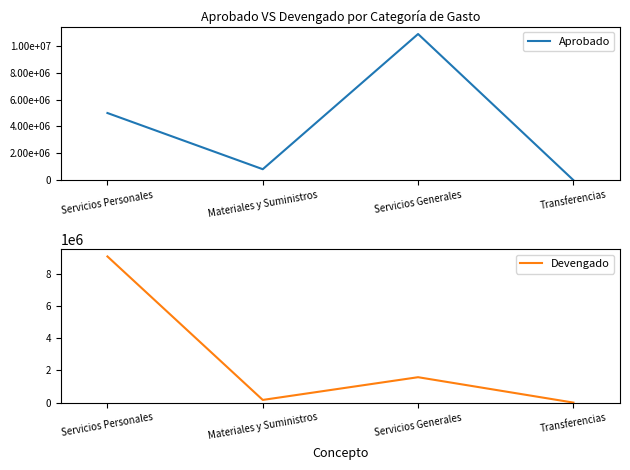

Rank the series by their average value, from highest to lowest.

Aprobado, Devengado